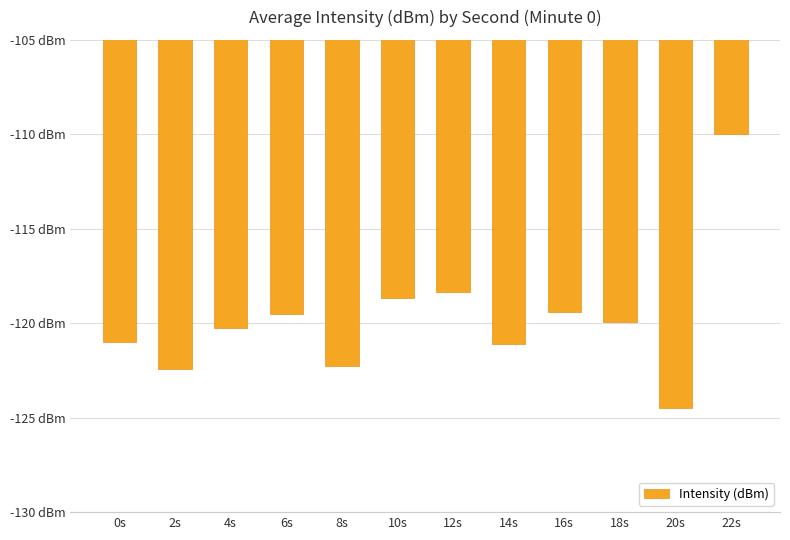

What position from the left is 16s?

9